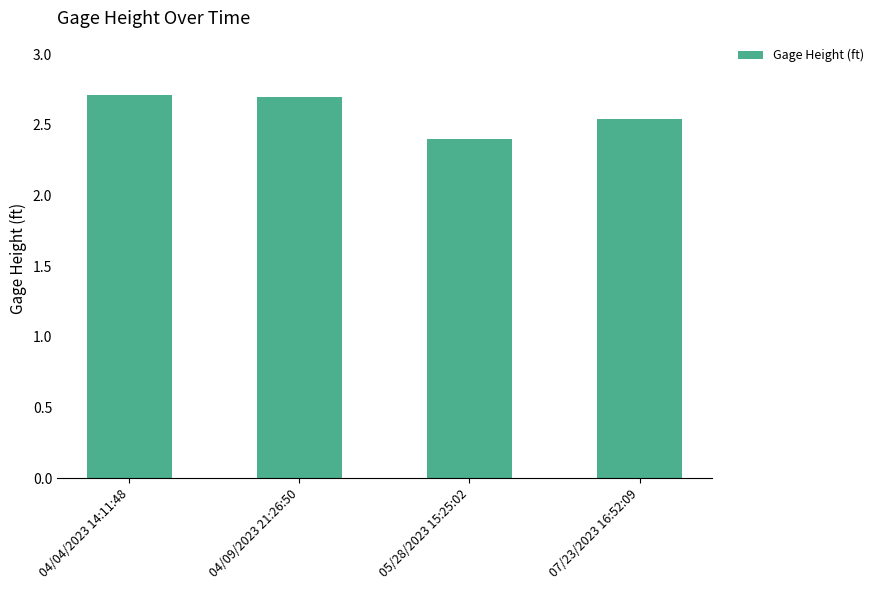

What is the label of the 3rd bar from the right?

04/09/2023 21:26:50